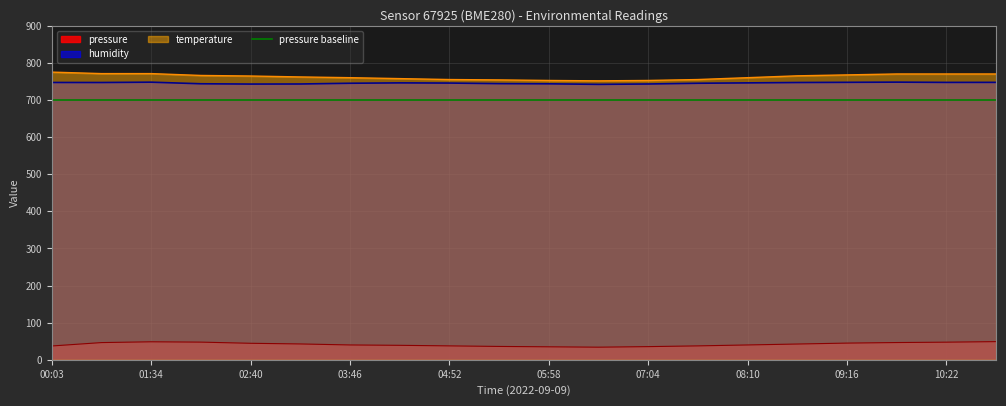

True or false: pressure and humidity intersect in this chart.

False